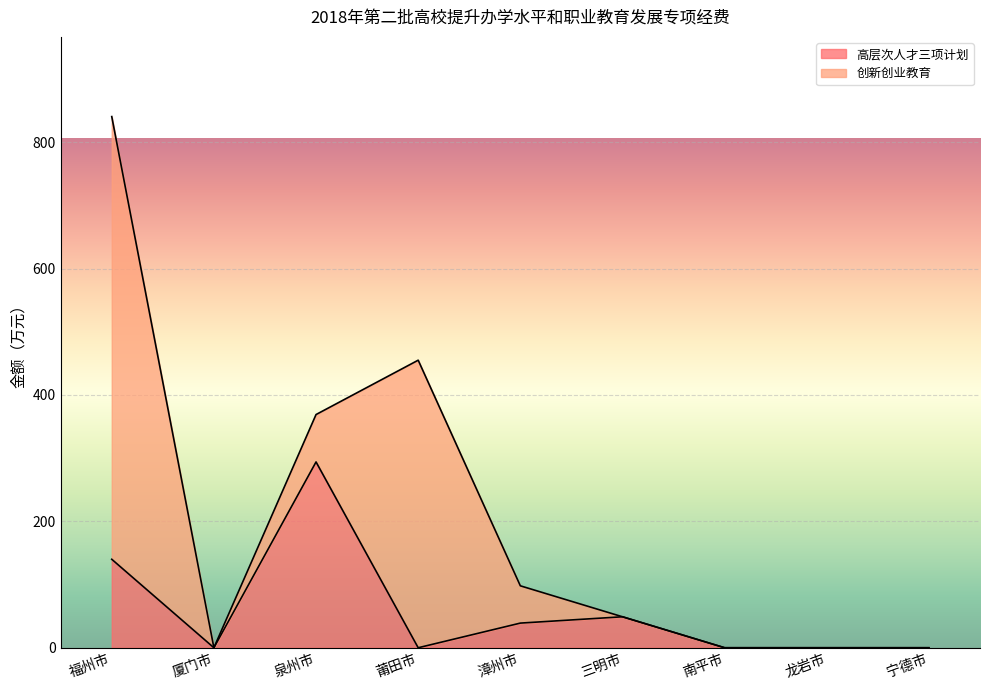

What is the average value?

58